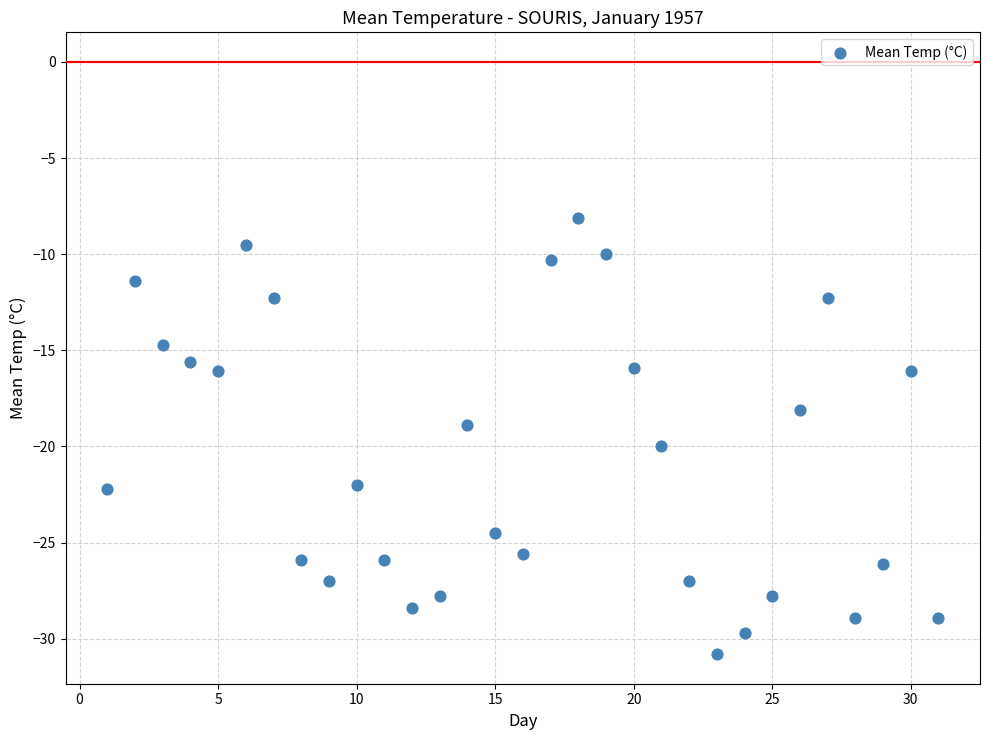

What is the range of X values (max minus min)?

30.0